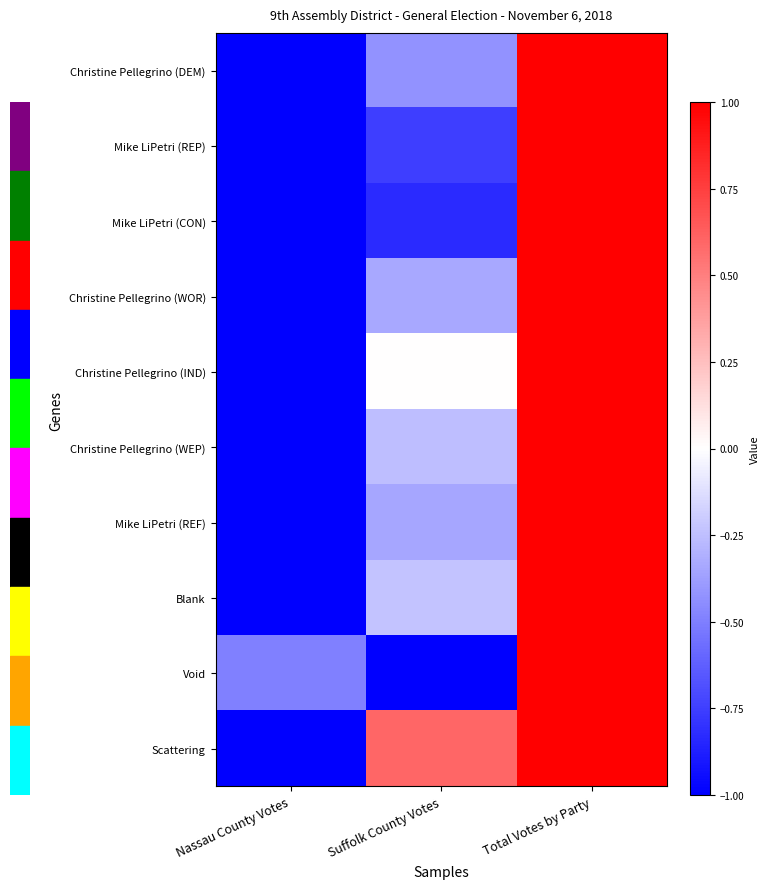

Reading left to right, what are all the values shown in this chart?

Christine Pellegrino (DEM): Nassau County Votes=-1.0	Suffolk County Votes=-0.4	Total Votes by Party=1.0
Mike LiPetri (REP): Nassau County Votes=-1.0	Suffolk County Votes=-0.8	Total Votes by Party=1.0
Mike LiPetri (CON): Nassau County Votes=-1.0	Suffolk County Votes=-0.8	Total Votes by Party=1.0
Christine Pellegrino (WOR): Nassau County Votes=-1.0	Suffolk County Votes=-0.3	Total Votes by Party=1.0
Christine Pellegrino (IND): Nassau County Votes=-1.0	Suffolk County Votes=0.0	Total Votes by Party=1.0
Christine Pellegrino (WEP): Nassau County Votes=-1.0	Suffolk County Votes=-0.3	Total Votes by Party=1.0
Mike LiPetri (REF): Nassau County Votes=-1.0	Suffolk County Votes=-0.3	Total Votes by Party=1.0
Blank: Nassau County Votes=-1.0	Suffolk County Votes=-0.2	Total Votes by Party=1.0
Void: Nassau County Votes=-0.5	Suffolk County Votes=-1.0	Total Votes by Party=1.0
Scattering: Nassau County Votes=-1.0	Suffolk County Votes=0.6	Total Votes by Party=1.0